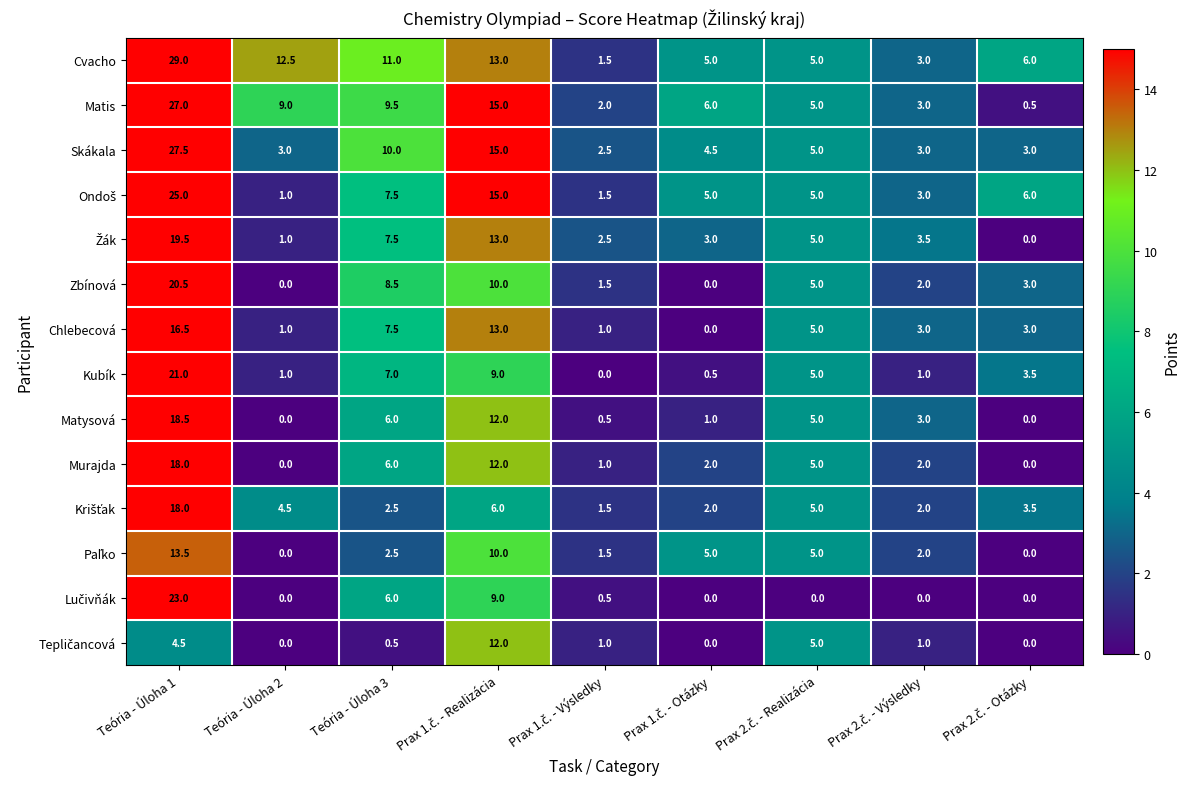

What is the sum of all Skákala values?

73.5